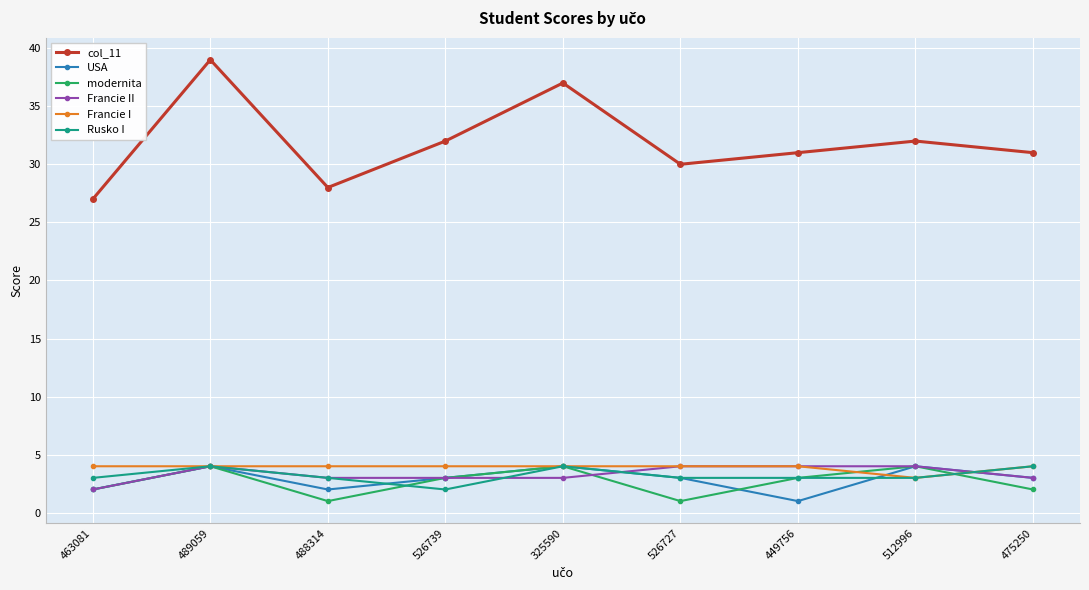

What is the difference between the second highest and second lowest values in the Rusko I series?

1